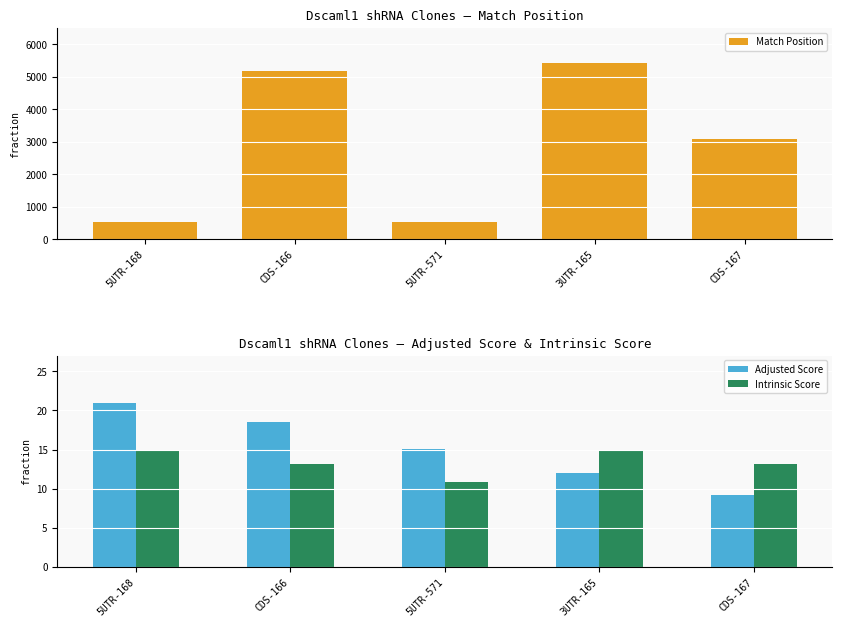

What is the label of the 3rd bar from the right?

5UTR-571